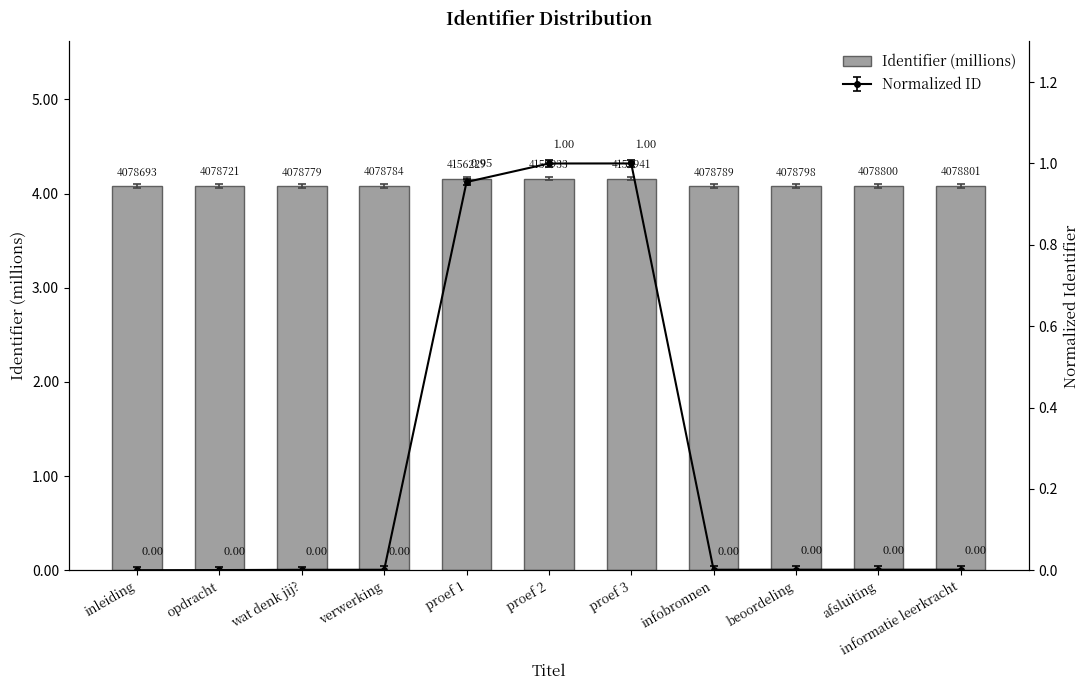

Rank the categories by value from lowest to highest.

inleiding, opdracht, wat denk jij?, verwerking, infobronnen, beoordeling, afsluiting, informatie leerkracht, proef 1, proef 2, proef 3